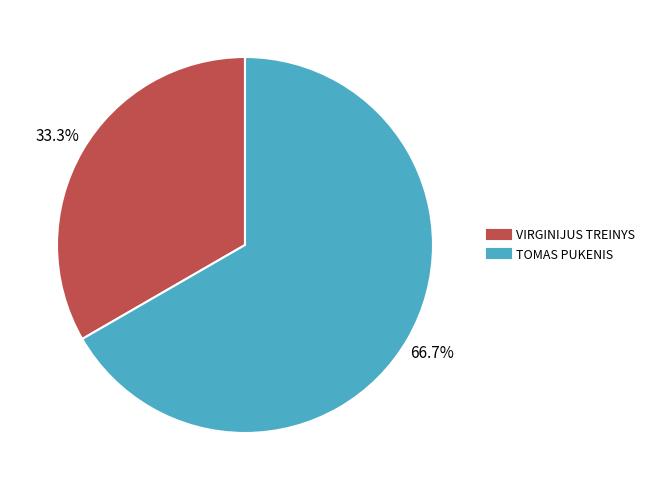

Count the number of slices in the pie.

2